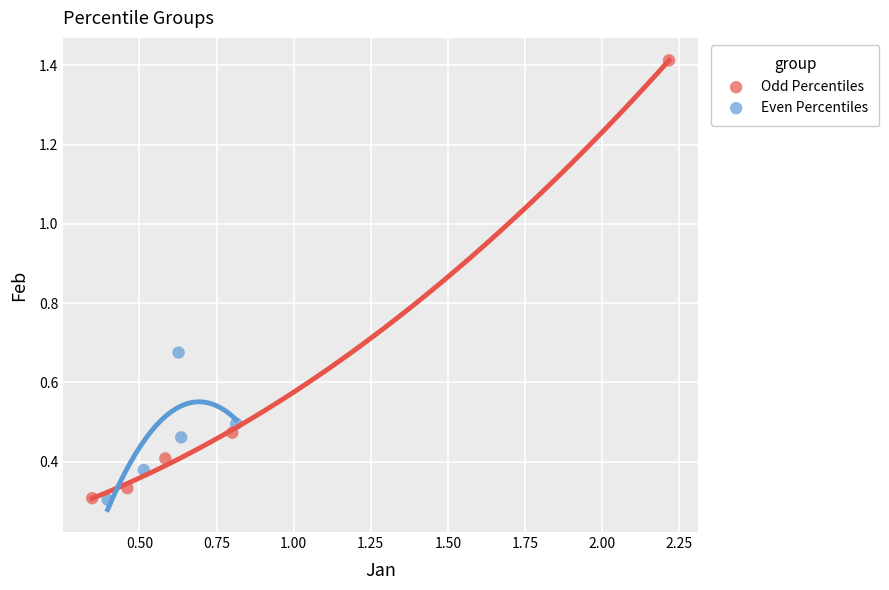

Which series has the largest Y range (max minus min)?

Odd Percentiles